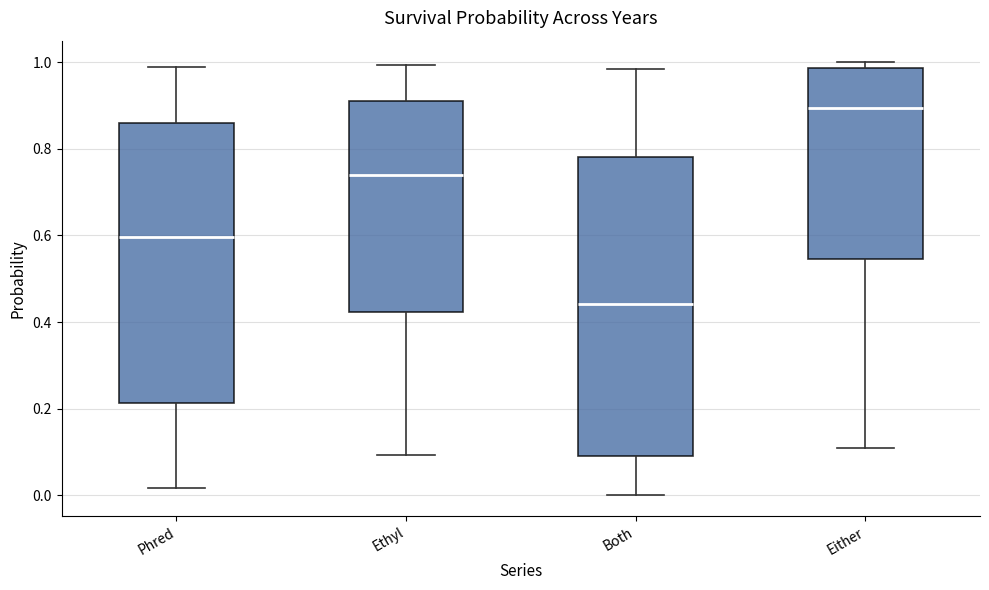

Comparing the boxes themselves (not the whiskers), which one is the tallest?

Both